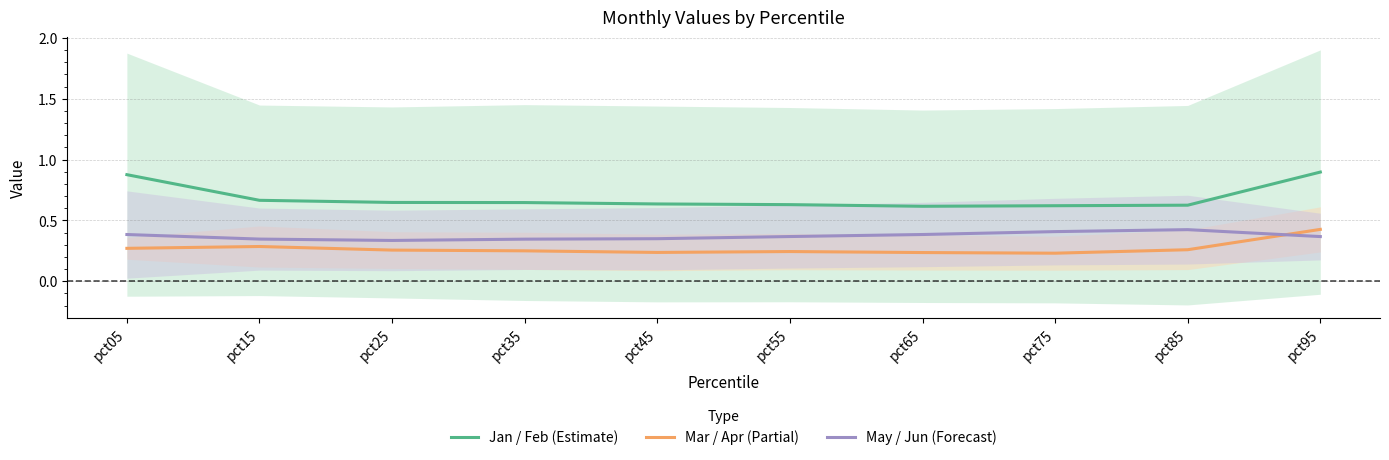

Reading left to right, list all the values displayed in this chart.

Jan / Feb (Estimate): pct05=0.9	pct15=0.7	pct25=0.6	pct35=0.6	pct45=0.6	pct55=0.6	pct65=0.6	pct75=0.6	pct85=0.6	pct95=0.9
Mar / Apr (Partial): pct05=0.3	pct15=0.3	pct25=0.3	pct35=0.2	pct45=0.2	pct55=0.2	pct65=0.2	pct75=0.2	pct85=0.3	pct95=0.4
May / Jun (Forecast): pct05=0.4	pct15=0.3	pct25=0.3	pct35=0.3	pct45=0.3	pct55=0.4	pct65=0.4	pct75=0.4	pct85=0.4	pct95=0.4